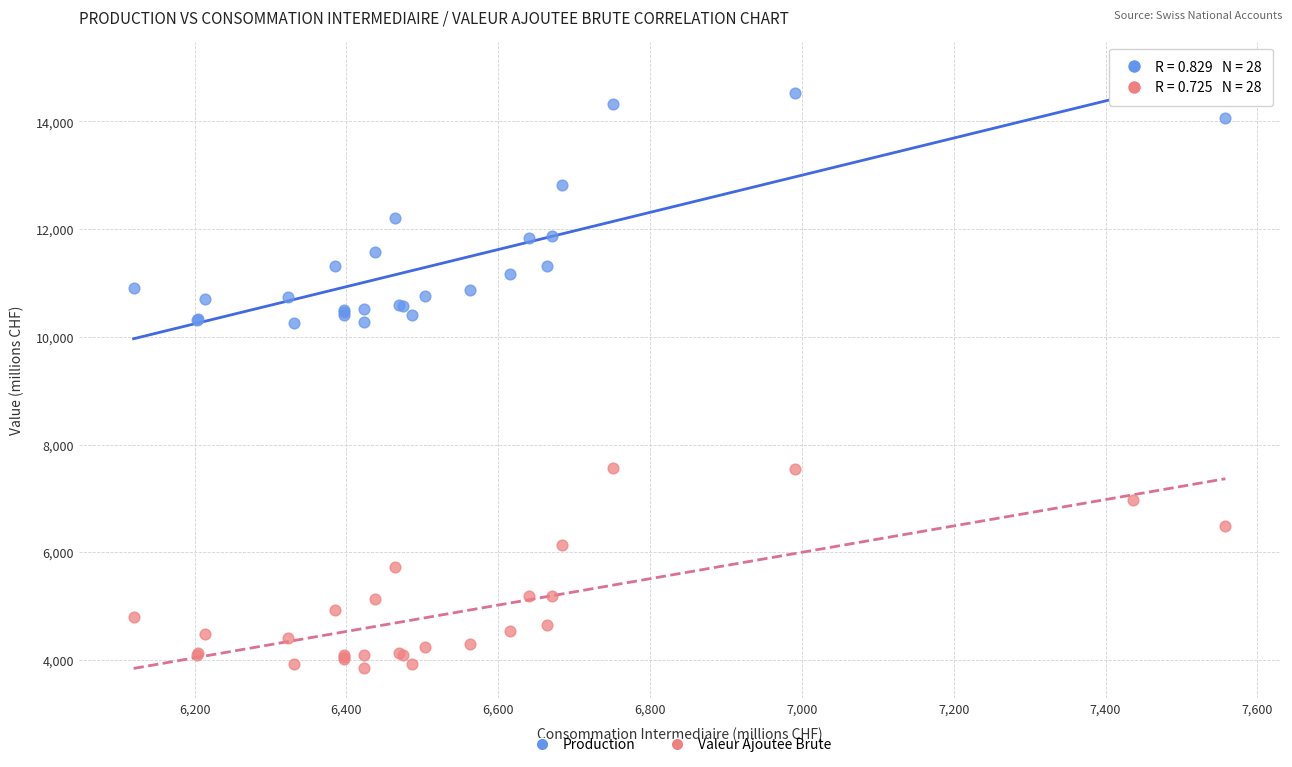

Which series contains the lowest Y value?

Valeur Ajoutee Brute